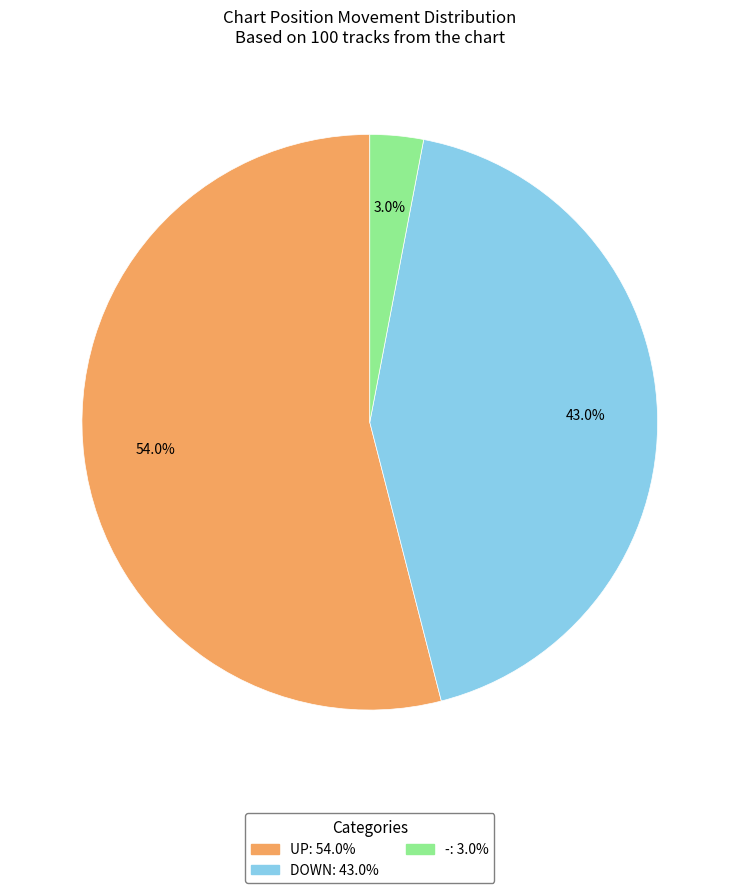

Does any single category account for the majority?

Yes